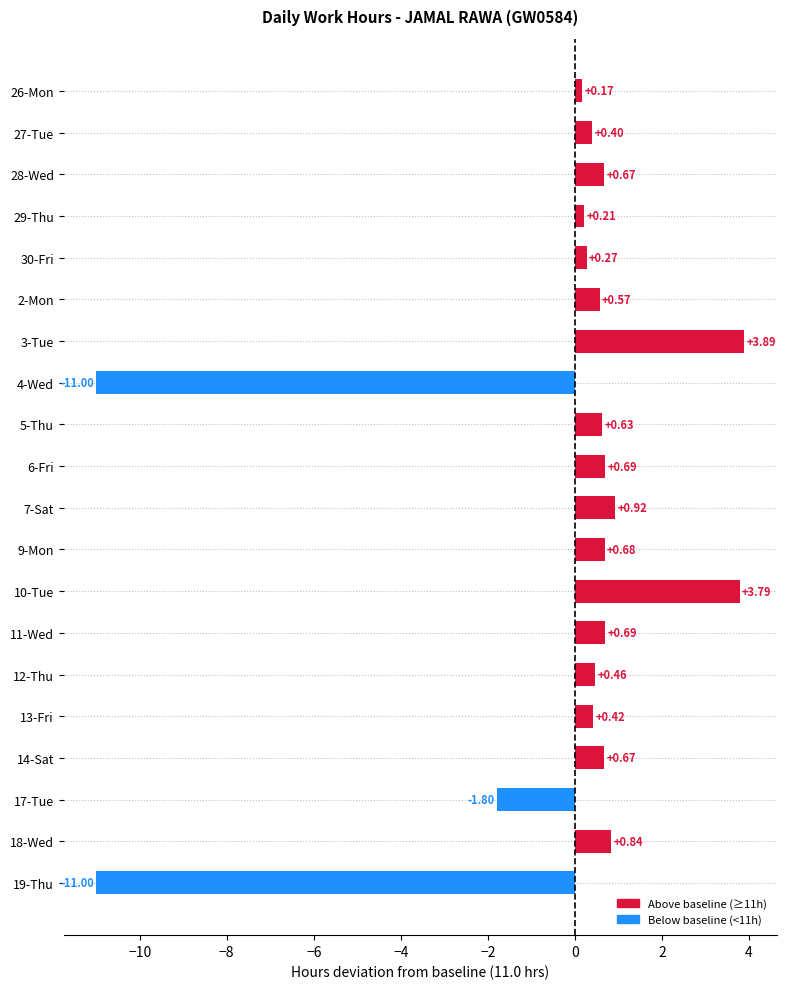

What is the difference between the maximum and minimum values?

14.9